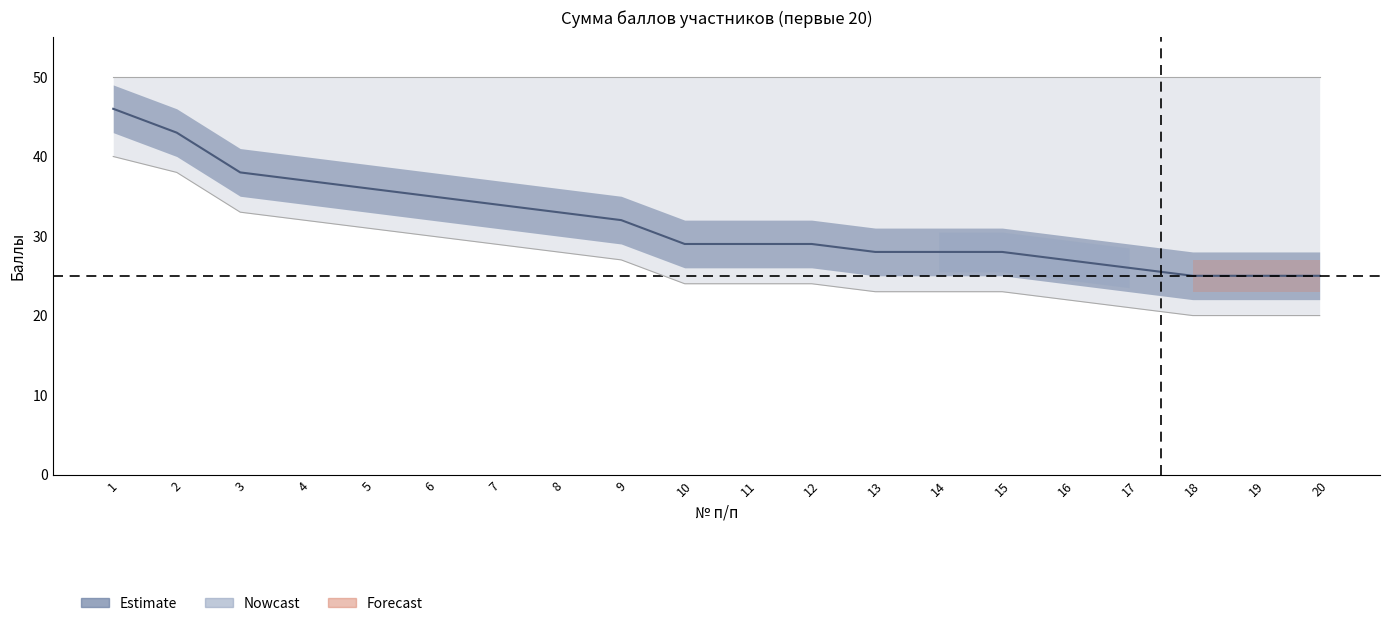

Does the chart display data point markers on the line(s)?

No